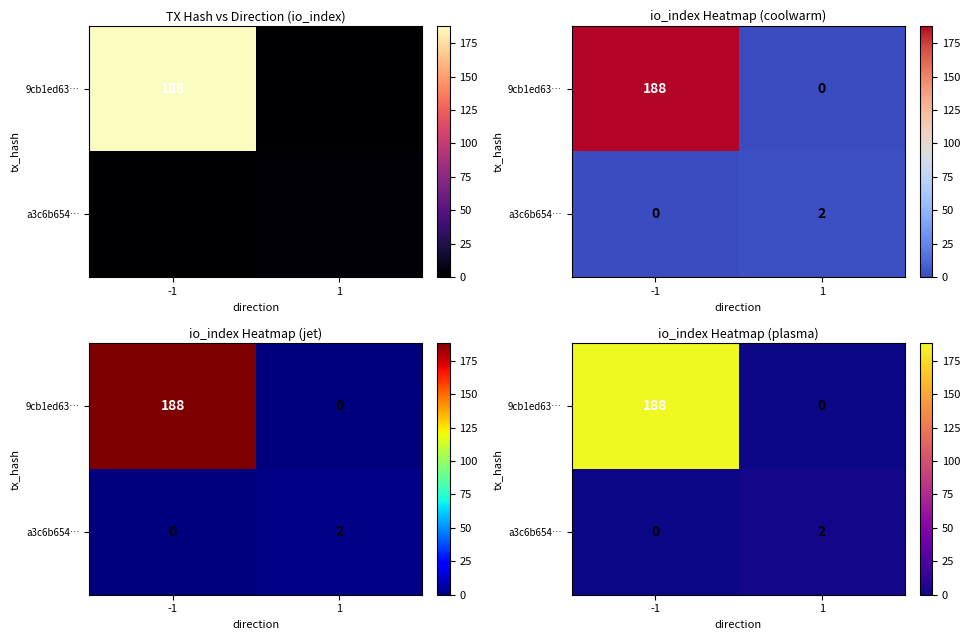

Which series has the largest total across all categories?

9cb1ed63…